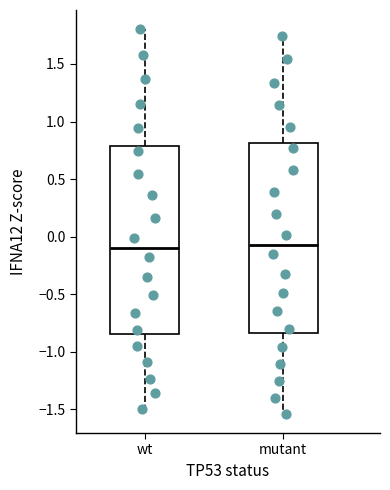

Reading left to right, transcribe this box plot: for each box, give where its median line is, the range the box spans, and where its two whiskers end, as read against the y-axis. The values are not printed on the chart, so give them approximately, as read against the axis.

wt: median -0.10, box -0.85 to 0.80, whiskers -1.50 to 1.80
mutant: median -0.05, box -0.85 to 0.80, whiskers -1.55 to 1.75